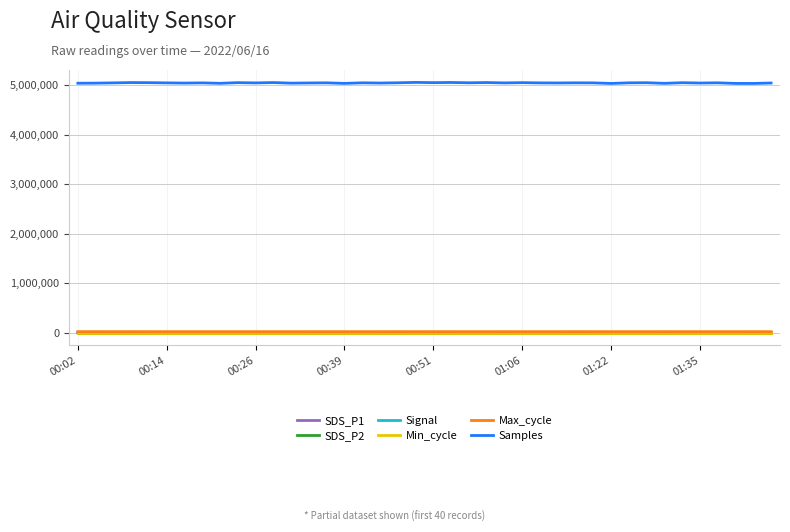

What is the greatest value displayed?

5054601.0